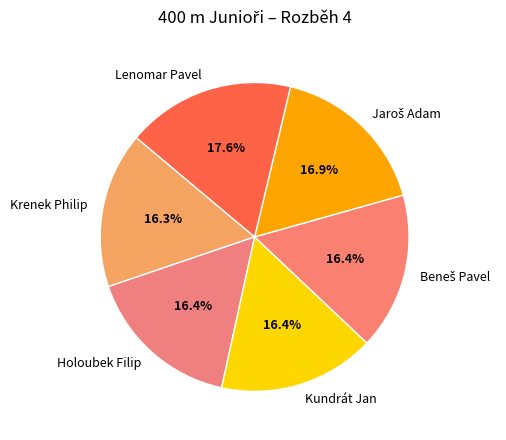

How much of the chart is everything except Krenek Philip?

83.7%